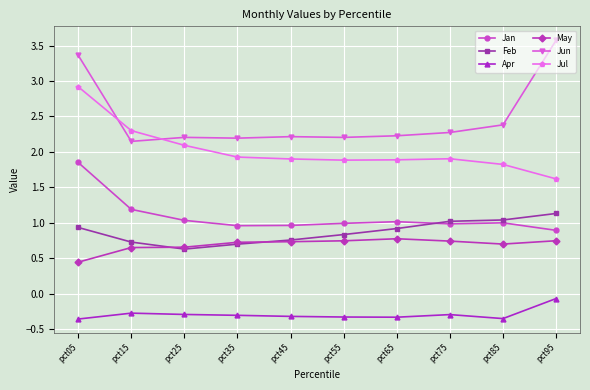

What is the average value of the Jun series?

2.5